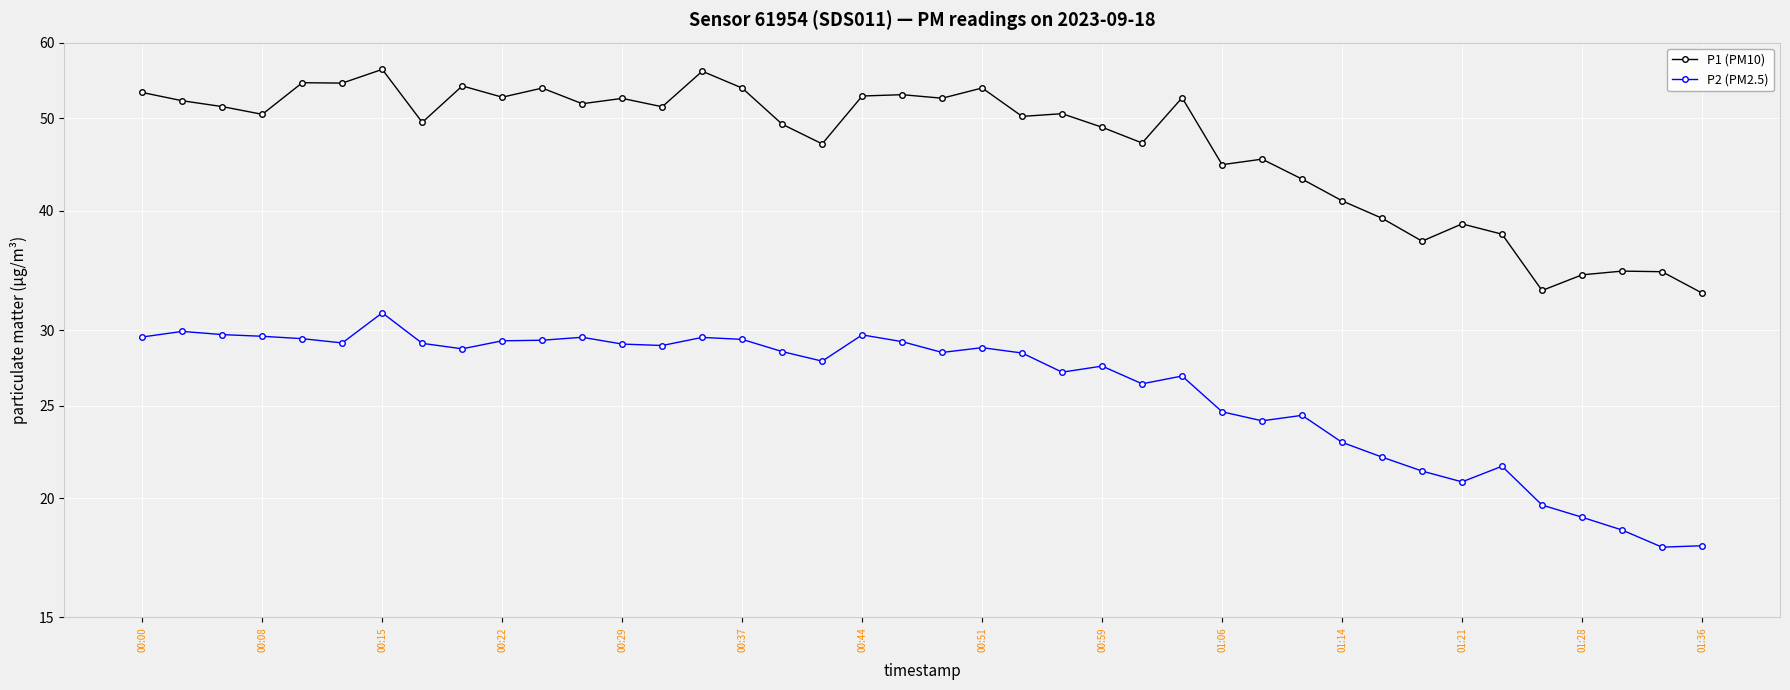

True or false: P1 (PM10) has more than 1 points higher than both neighbors.

True